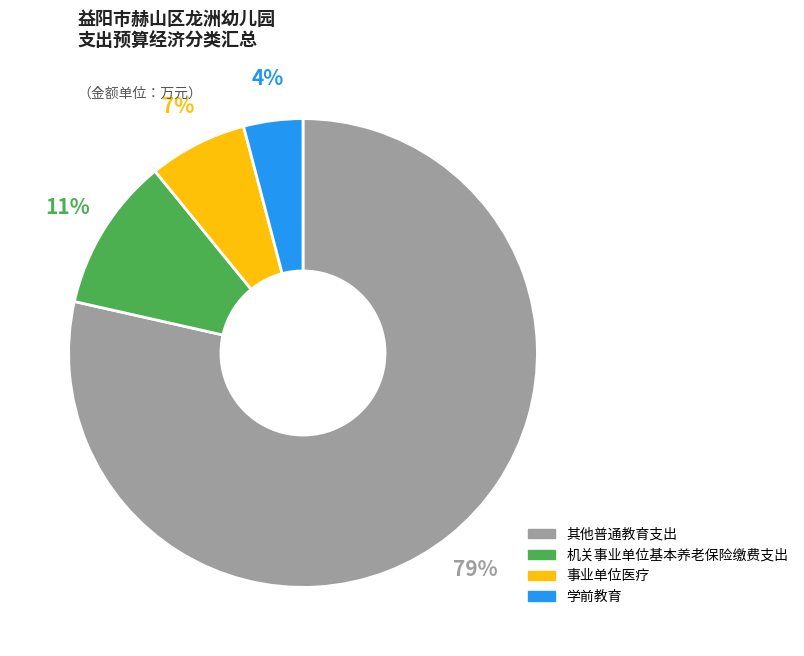

Is the sum of 其他普通教育支出 and 事业单位医疗 greater than half?

Yes